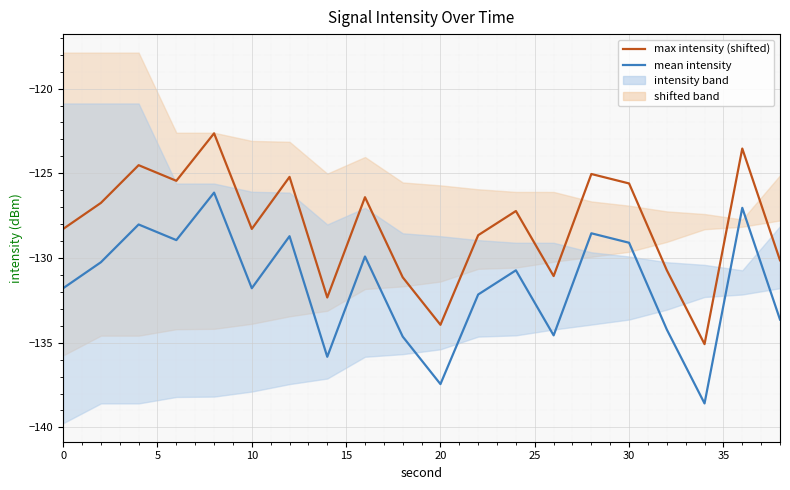

What is the difference between the second highest and second lowest values in the mean intensity series?

10.4